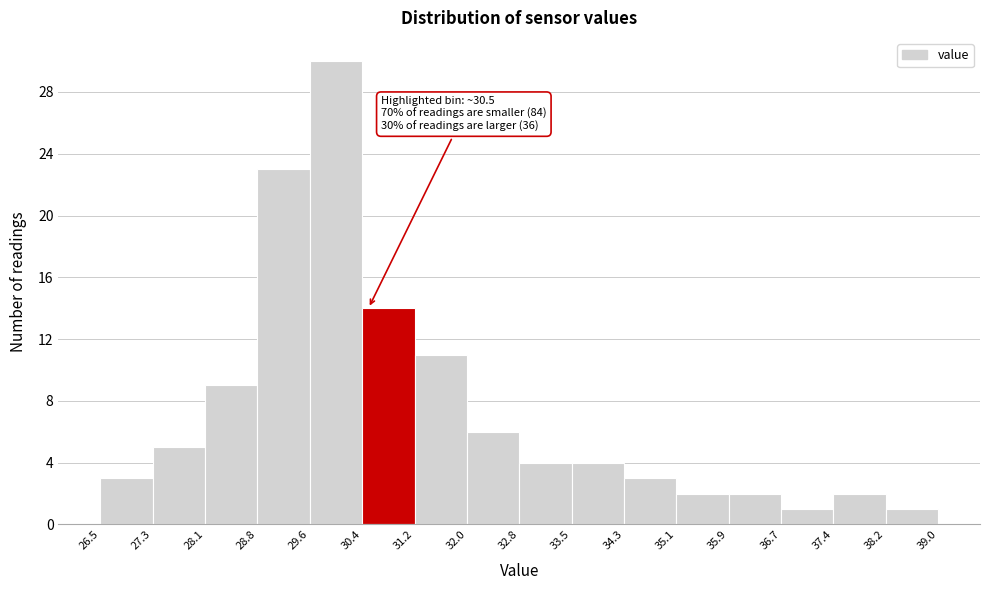

Which range on the x-axis has the tallest bar?

29.6 to 30.4